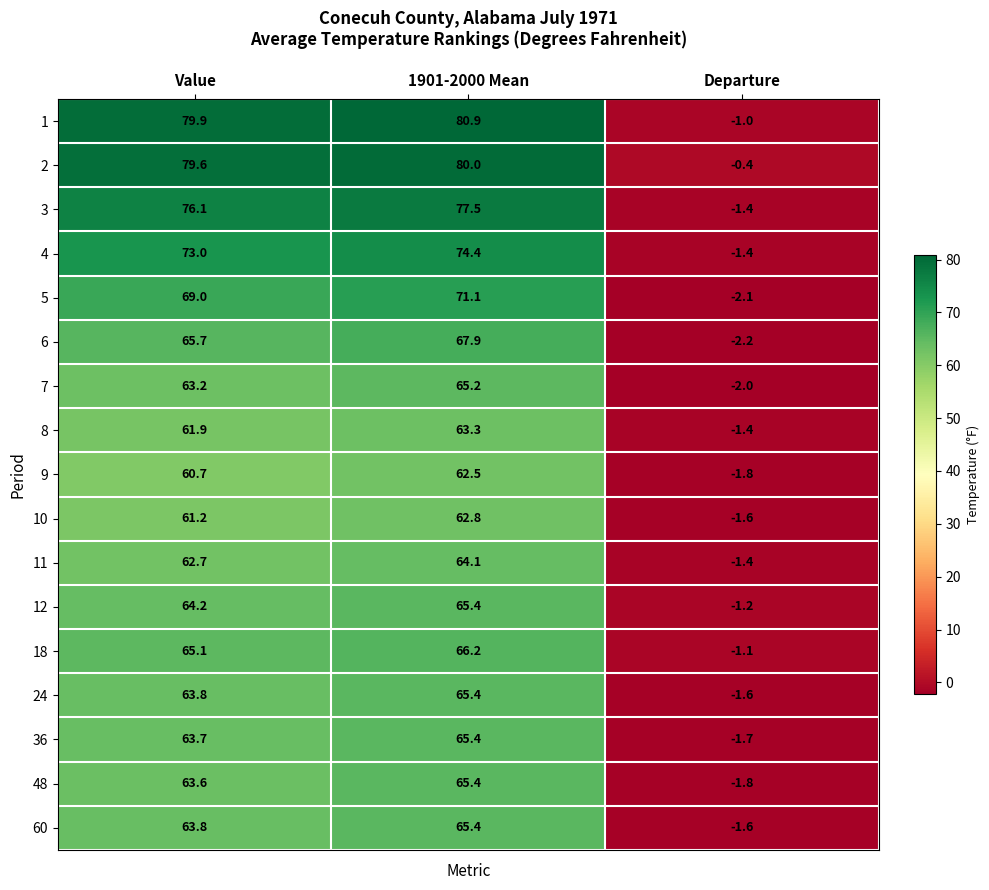

At which category is the sum across all series the highest?

1901-2000 Mean